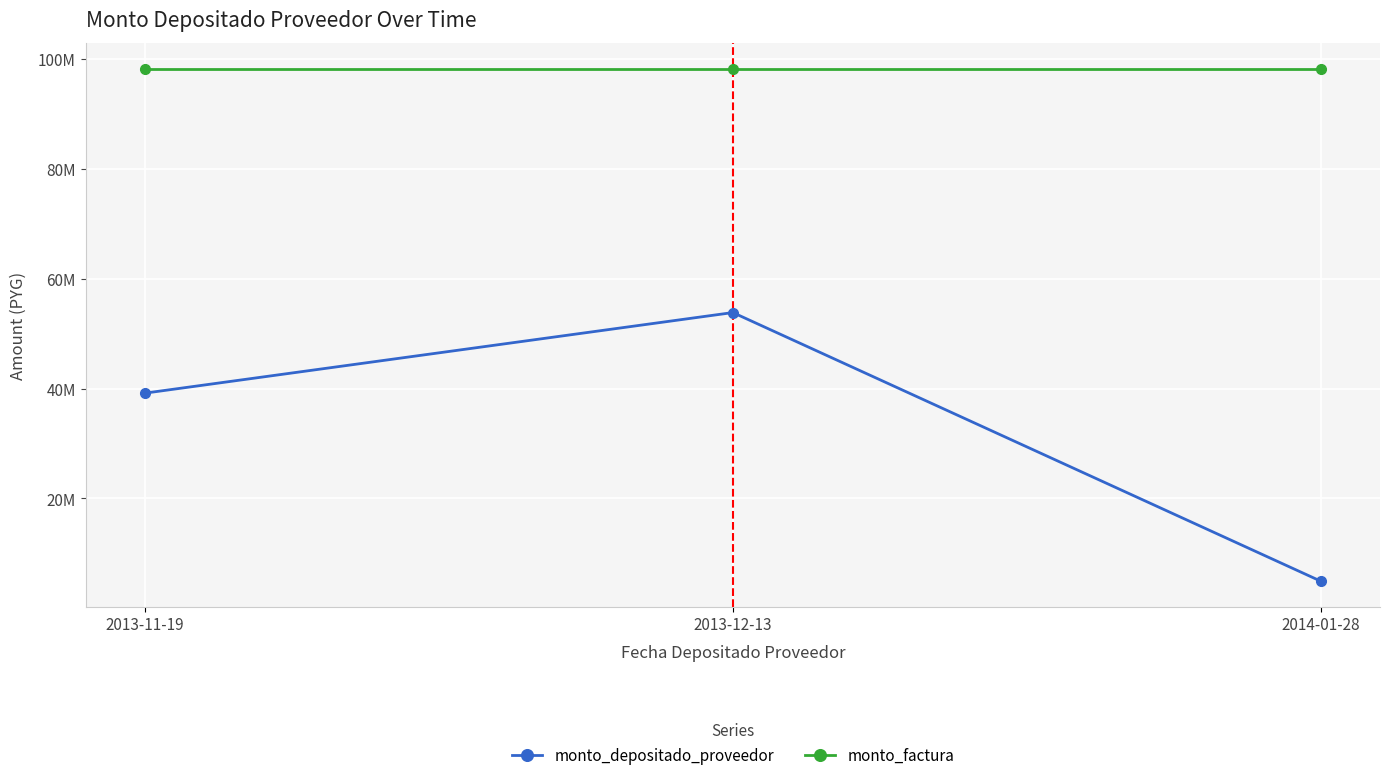

What are all the series names shown in the legend?

monto_depositado_proveedor, monto_factura